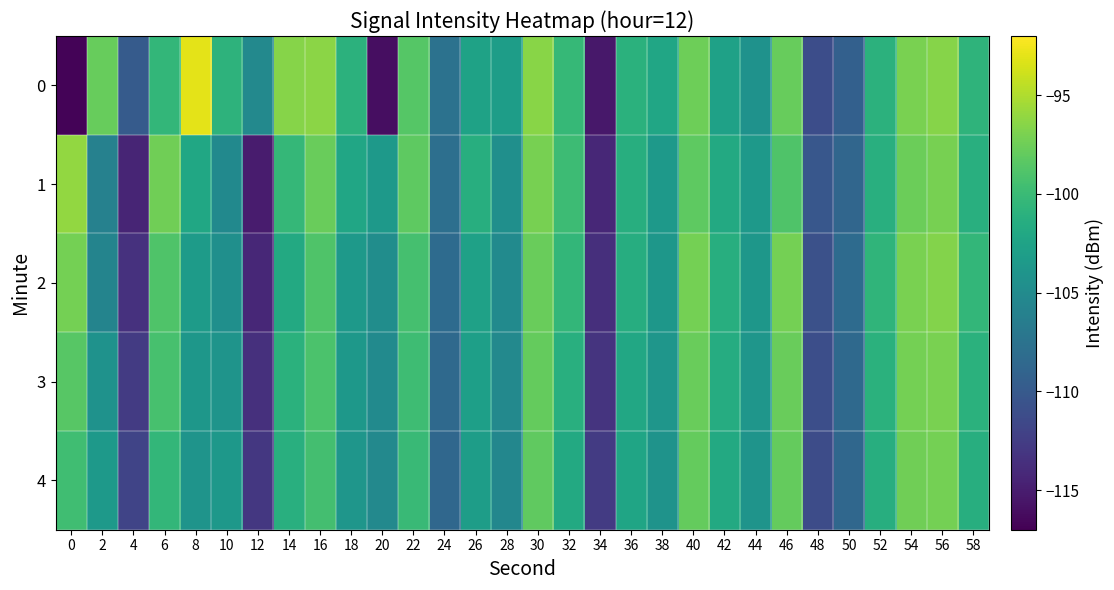

Reading right to left, transcribe all the data shown in this chart.

0: 58=-100.8	56=-96.6	54=-97.0	52=-101.0	50=-109.4	48=-111.1	46=-97.8	44=-104.2	42=-102.7	40=-97.5	38=-102.2	36=-101.0	34=-115.4	32=-100.3	30=-96.4	28=-103.1	26=-102.5	24=-107.6	22=-98.6	20=-116.1	18=-100.9	16=-96.3	14=-96.5	12=-105.2	10=-100.8	8=-93.0	6=-100.5	4=-109.9	2=-97.8	0=-116.7
1: 58=-101.2	56=-97.1	54=-97.6	52=-101.2	50=-108.8	48=-110.2	46=-98.9	44=-103.5	42=-101.8	40=-98.2	38=-103.5	36=-101.3	34=-114.2	32=-99.9	30=-97.1	28=-104.6	26=-101.3	24=-107.9	22=-98.2	20=-103.5	18=-102.2	16=-97.7	14=-100.4	12=-115.1	10=-105.1	8=-102.1	6=-97.4	4=-114.4	2=-106.1	0=-96.0
2: 58=-100.5	56=-96.7	54=-97.0	52=-100.7	50=-108.2	48=-110.8	46=-97.2	44=-103.8	42=-101.3	40=-97.2	38=-103.8	36=-101.5	34=-113.7	32=-100.5	30=-97.7	28=-105.0	26=-102.7	24=-108.2	22=-99.3	20=-104.8	18=-103.5	16=-98.9	14=-101.8	12=-114.2	10=-104.6	8=-103.2	6=-98.9	4=-113.5	2=-105.7	0=-97.2
3: 58=-101.0	56=-97.0	54=-97.2	52=-101.0	50=-108.5	48=-111.0	46=-97.7	44=-103.9	42=-101.6	40=-97.7	38=-103.9	36=-102.0	34=-113.2	32=-101.2	30=-97.9	28=-105.2	26=-102.9	24=-108.5	22=-99.8	20=-105.0	18=-103.7	16=-99.1	14=-101.0	12=-113.6	10=-104.0	8=-103.8	6=-99.2	4=-112.7	2=-104.2	0=-98.5
4: 58=-101.3	56=-97.2	54=-97.5	52=-101.3	50=-108.7	48=-111.2	46=-97.9	44=-104.0	42=-101.8	40=-97.9	38=-104.1	36=-102.3	34=-112.7	32=-101.8	30=-98.1	28=-105.5	26=-103.1	24=-108.7	22=-100.0	20=-105.2	18=-103.9	16=-99.5	14=-101.2	12=-112.9	10=-103.7	8=-104.0	6=-100.5	4=-111.9	2=-103.5	0=-99.7